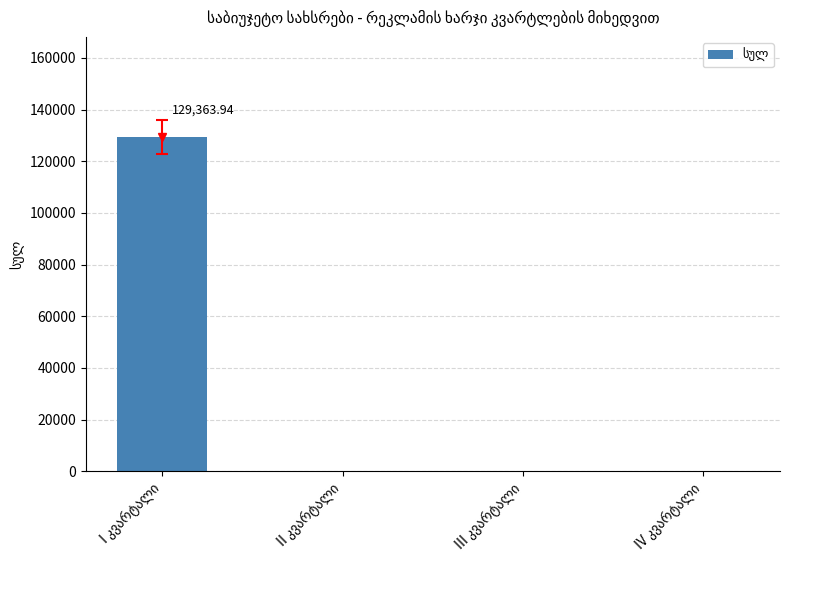

What is the sum of all values?

129363.9